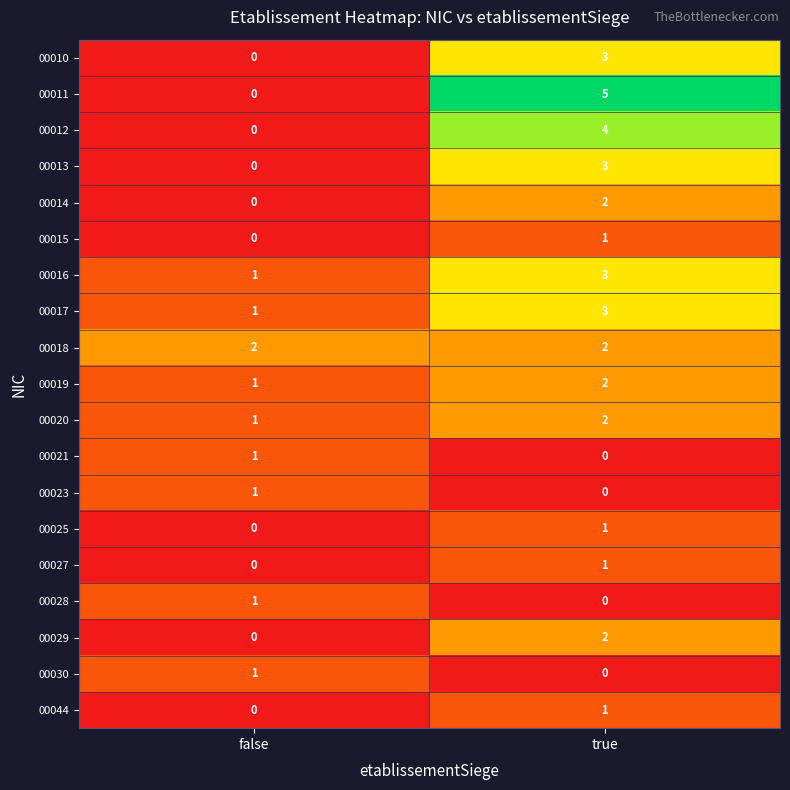

Which series has the largest range (max minus min)?

00011